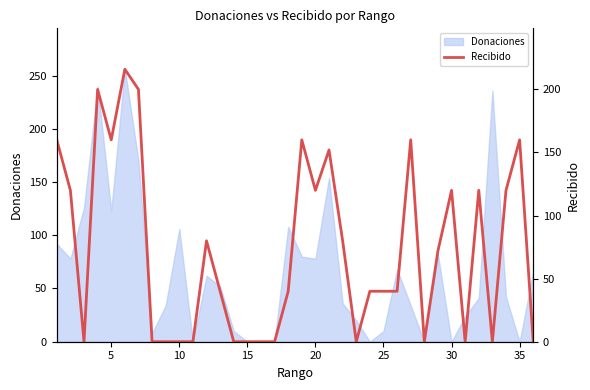

How many values are above zero?

22